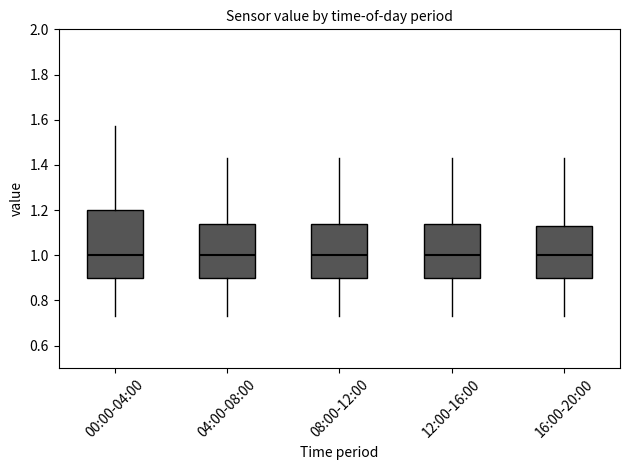

Reading left to right, transcribe this box plot: for each box, give where its median line is, the range the box spans, and where its two whiskers end, as read against the y-axis. The values are not printed on the chart, so give them approximately, as read against the axis.

00:00-04:00: median 1.00, box 0.90 to 1.20, whiskers 0.74 to 1.58
04:00-08:00: median 1.00, box 0.90 to 1.14, whiskers 0.74 to 1.44
08:00-12:00: median 1.00, box 0.90 to 1.14, whiskers 0.74 to 1.44
12:00-16:00: median 1.00, box 0.90 to 1.14, whiskers 0.74 to 1.44
16:00-20:00: median 1.00, box 0.90 to 1.14, whiskers 0.74 to 1.44